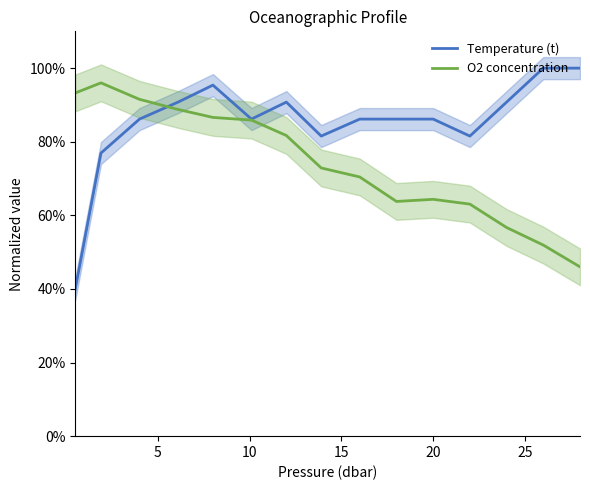

What is the maximum value for O2 concentration?

96.0